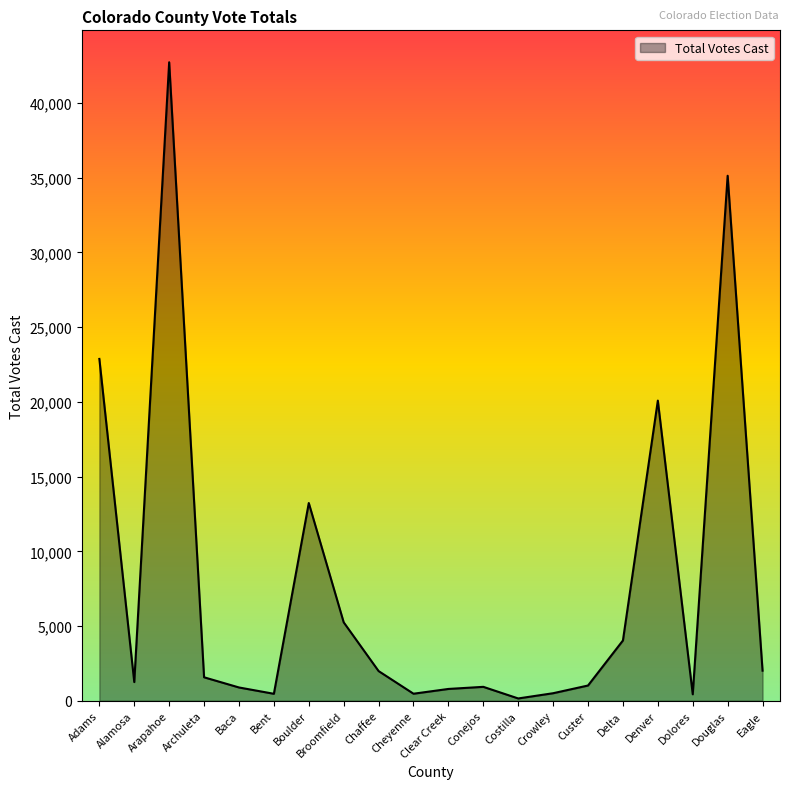

Where is the first local minimum?

Alamosa